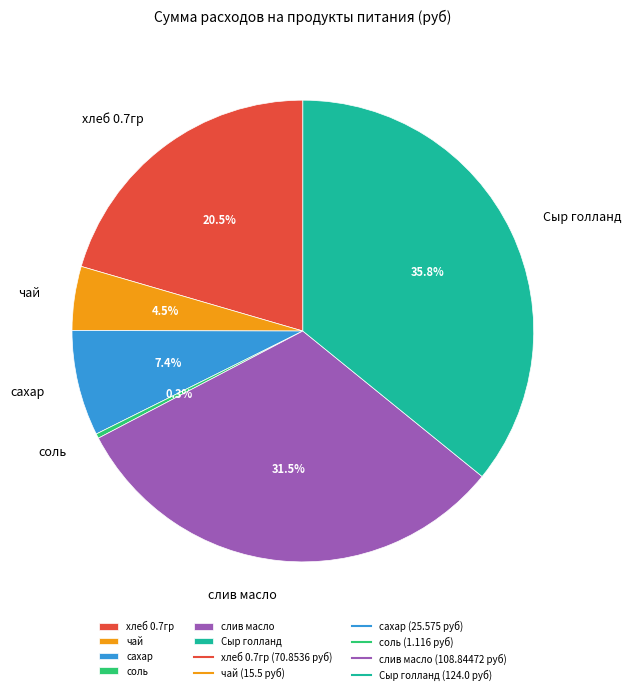

Is сахар the majority of the pie?

No